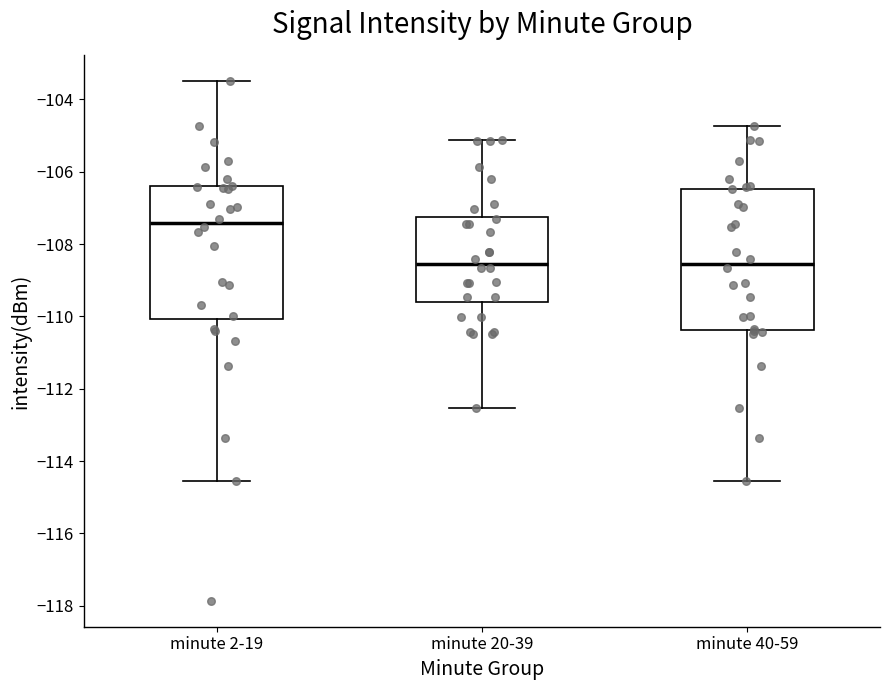

Comparing the boxes themselves (not the whiskers), which one is the tallest?

minute 40-59